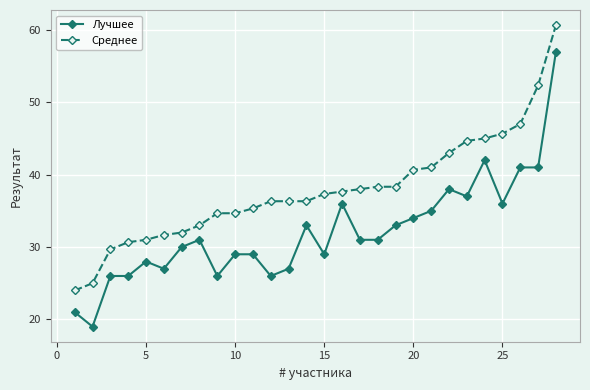

What is the value of the Среднее point at the 19th from the left?

38.3